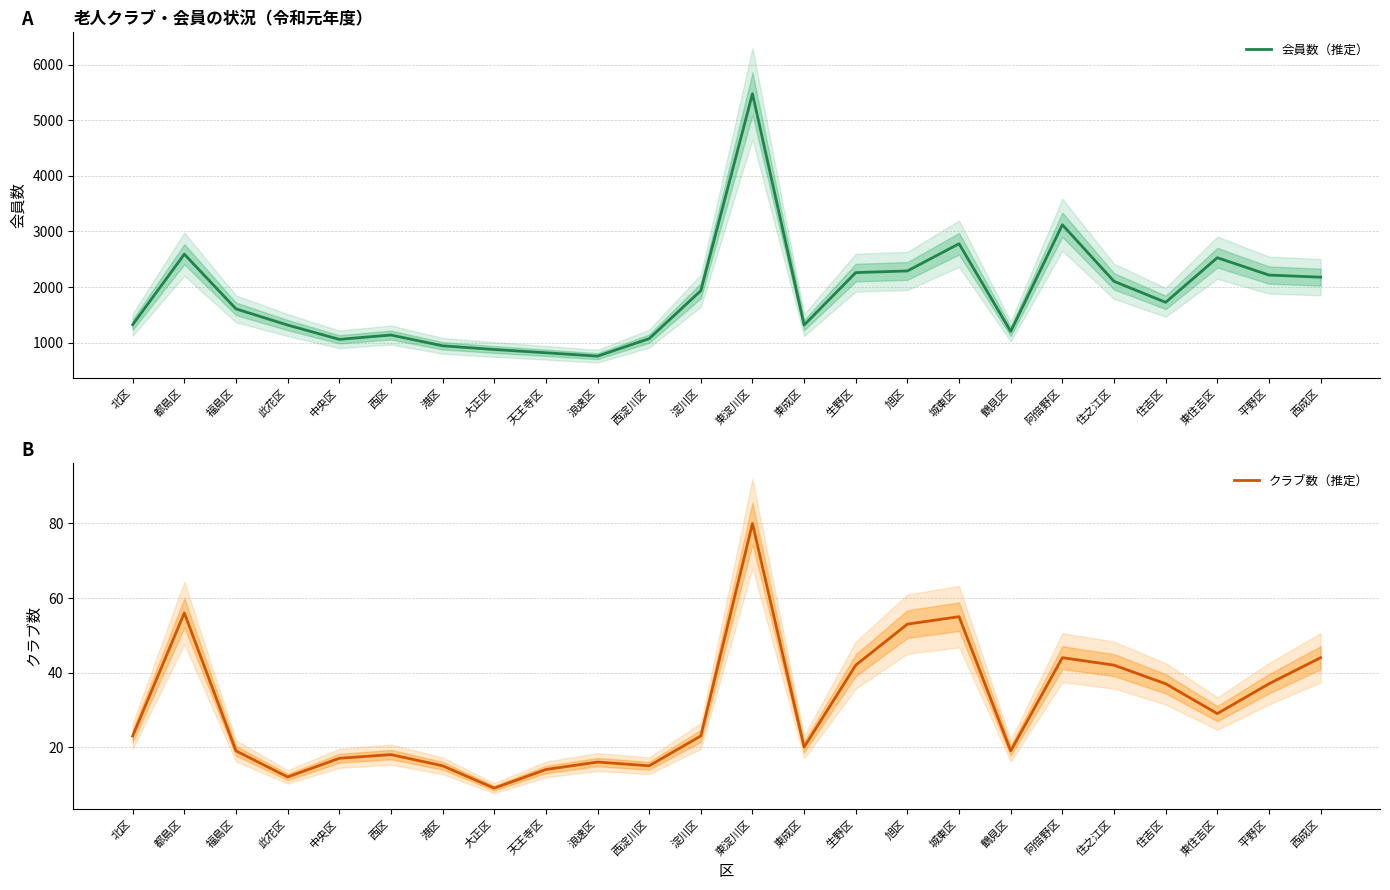

What is the label of the 23rd point from the left?

平野区